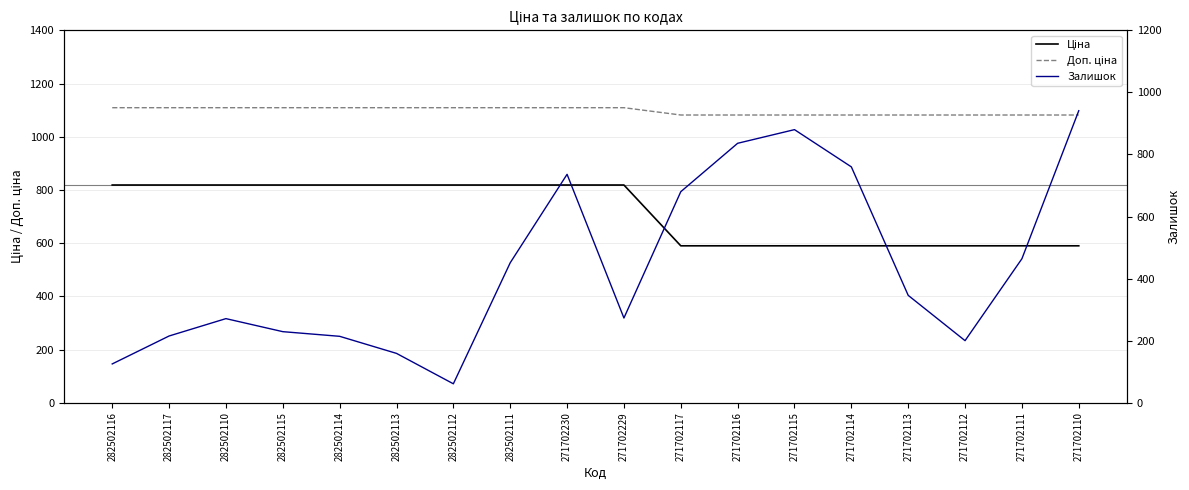

What is the difference between the second highest and minimum values in the Доп. ціна series?

27.5